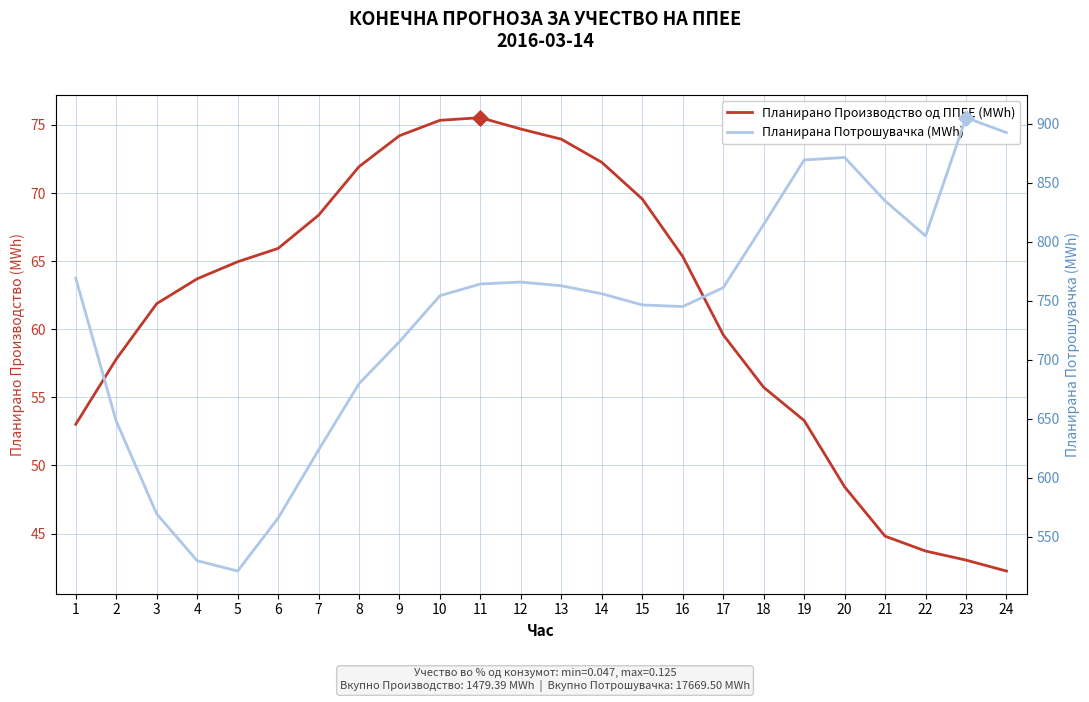

At how many categories does at least one series exceed 869?

4